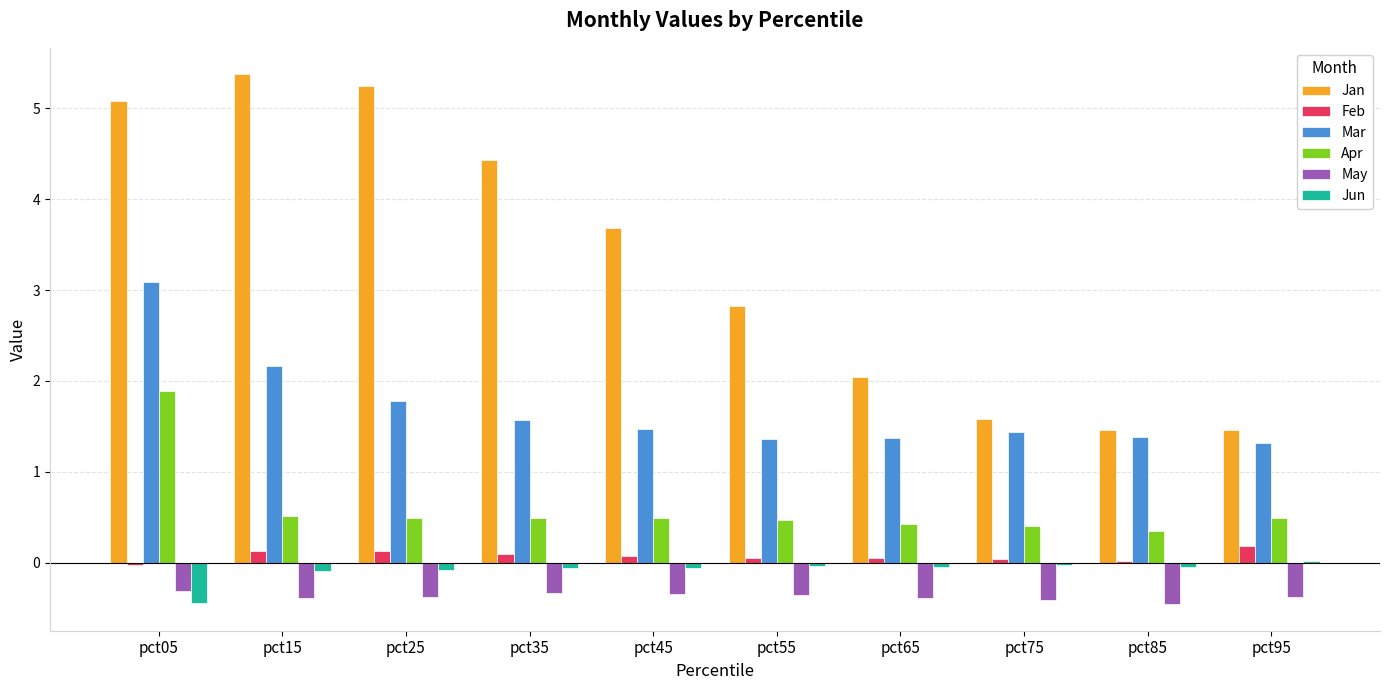

What is the sum of all Feb values?

0.8